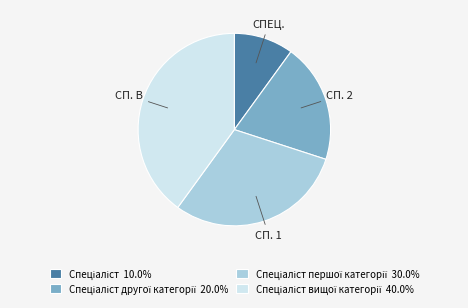

Is there any slice that represents more than half of the pie?

No